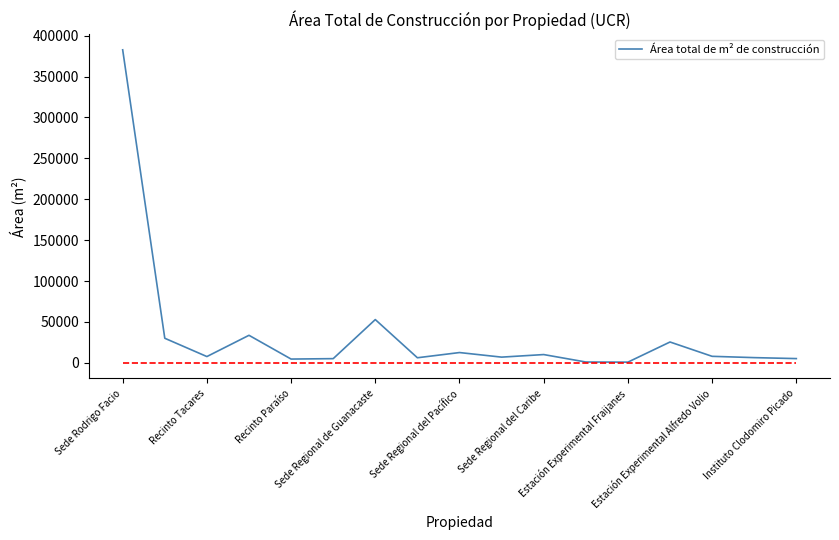

What is the sum of all values?

599079.1